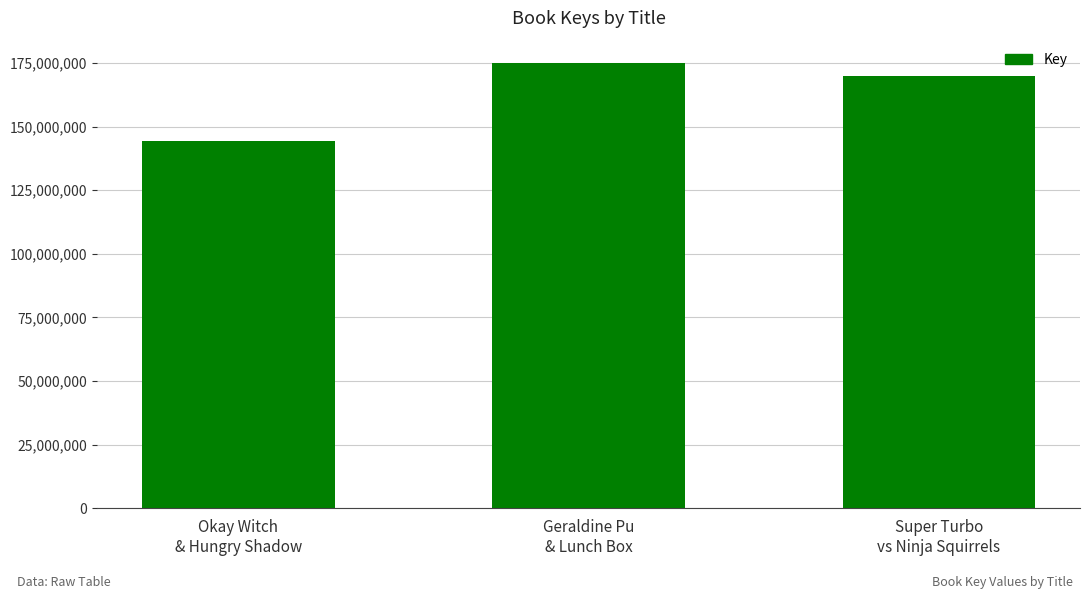

How many bars are there in total?

3